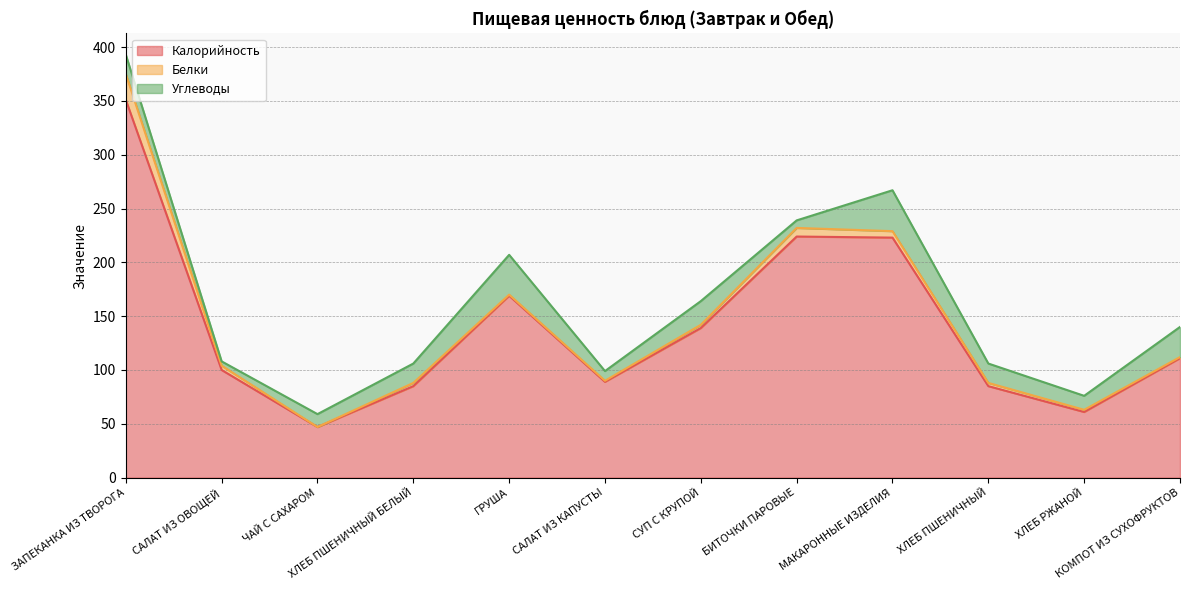

True or false: Белки and Калорийность cross at least once.

False